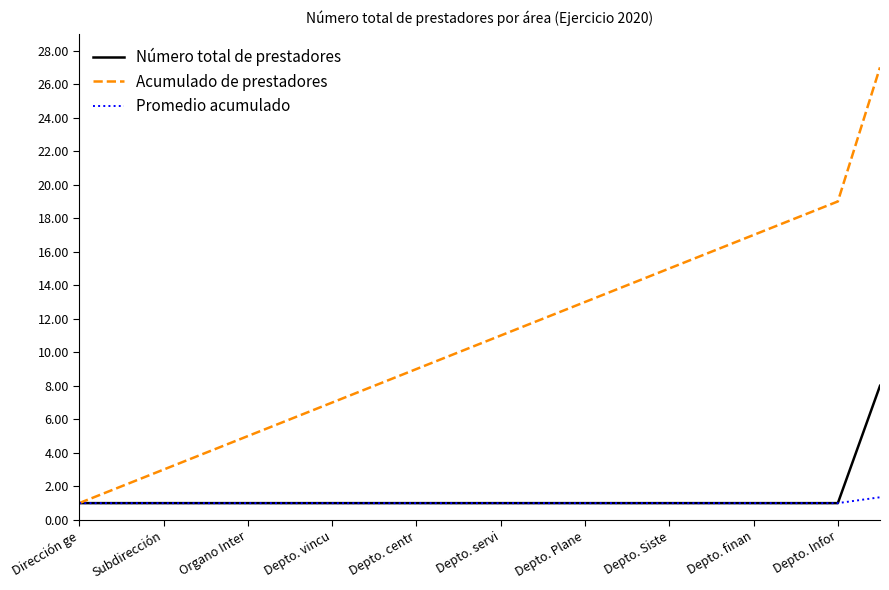

Which series has the widest spread of values?

Acumulado de prestadores